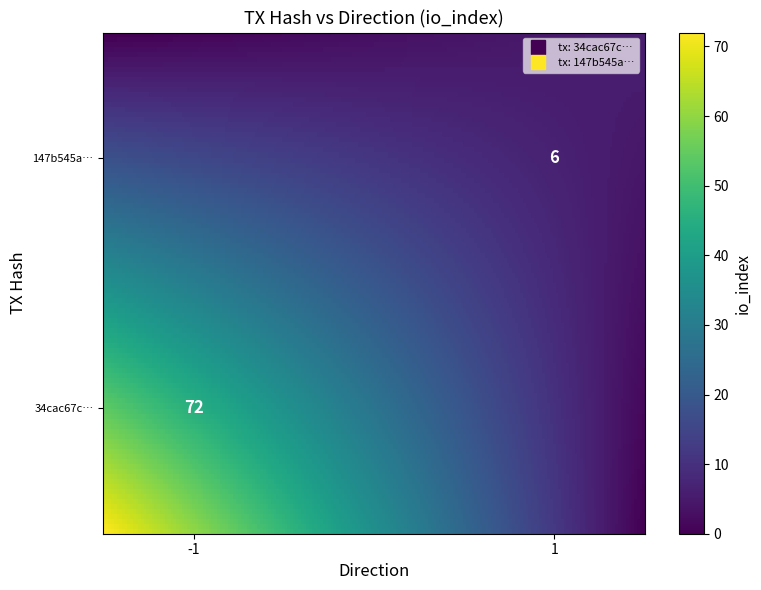

Is the value of 34cac67cd94926490ecbe467304c208a5f172cd at direction greater than the value of 147b545a6b38a4023402028eaf526bf55cb4bf4 at io_index?

No